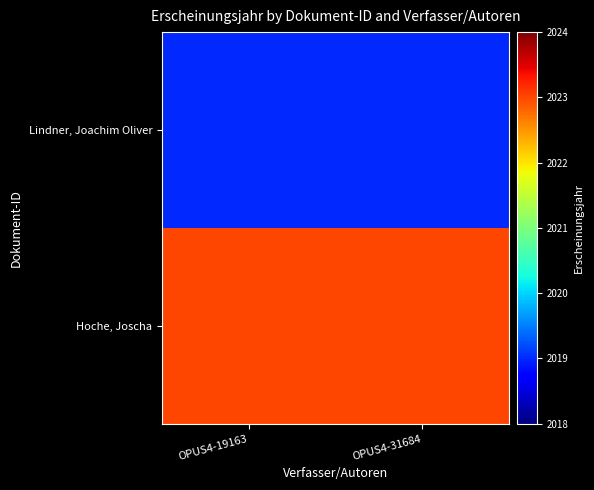

What is the difference between the highest and lowest values at OPUS4-31684?

4